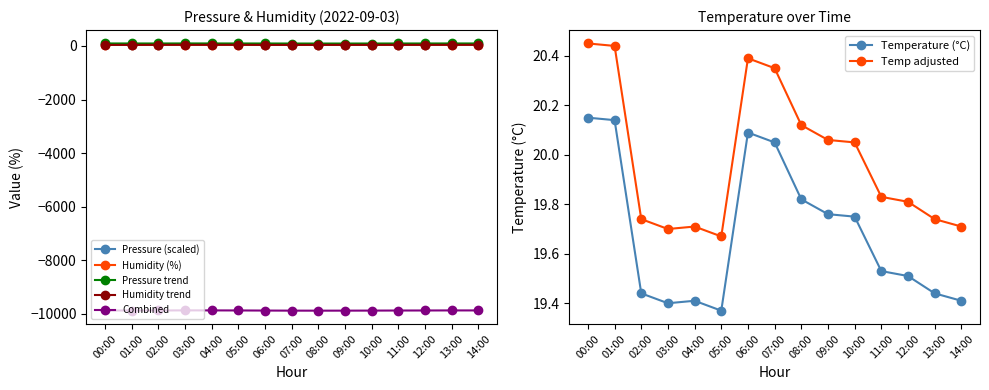

Rank the series at 02:00 from lowest to highest value.

temperature, humidity, pressure